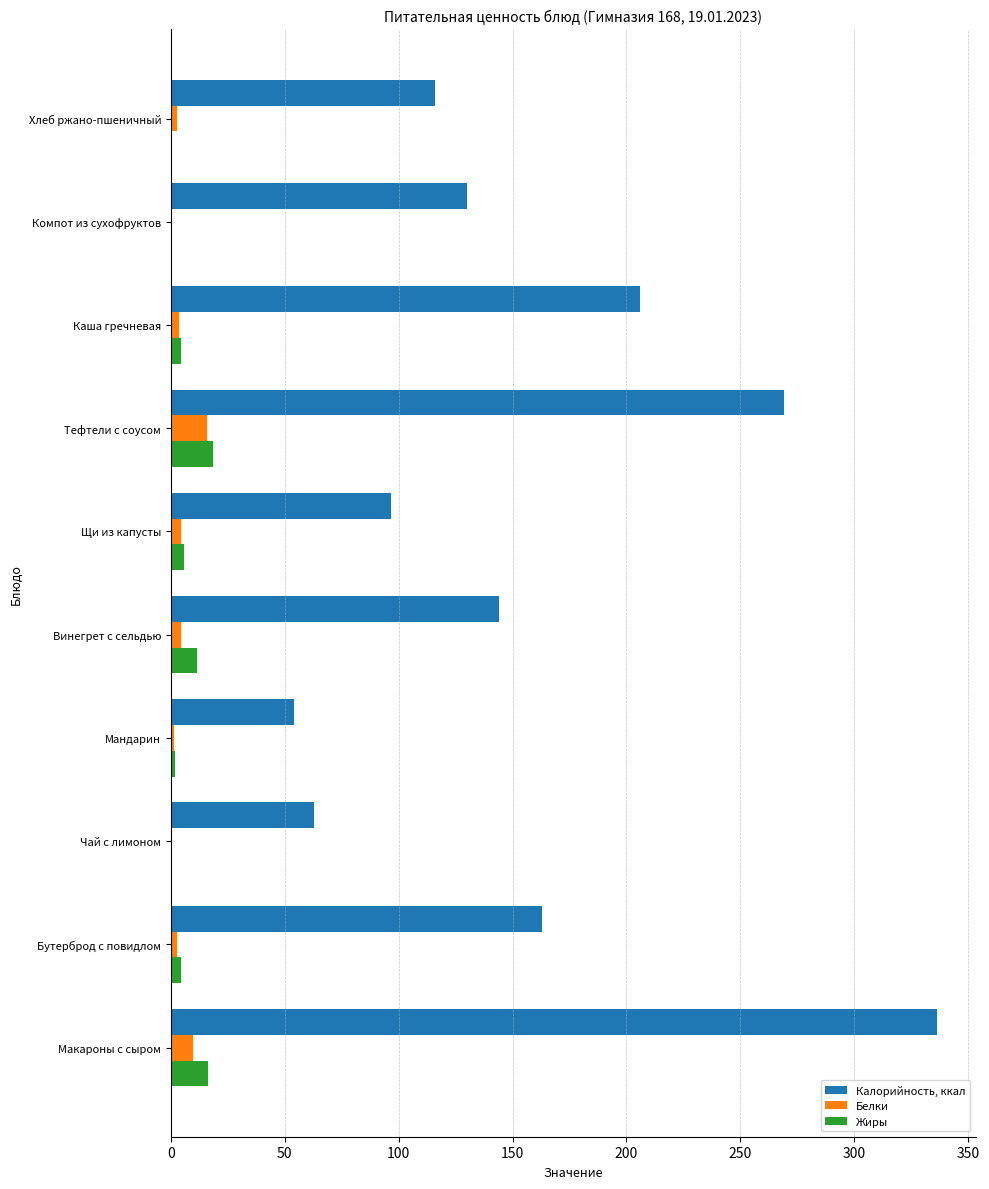

Read the Жиры value at Тефтели с соусом.

18.7